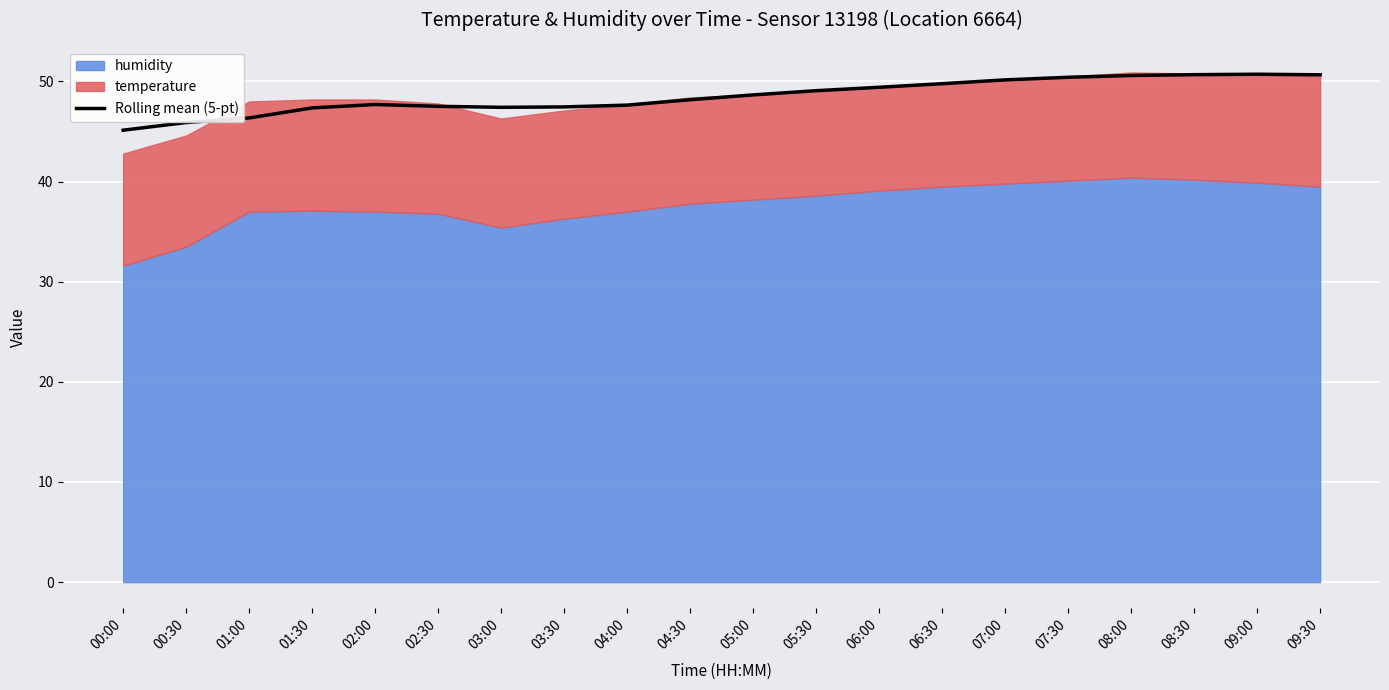

What is the maximum value shown in the chart?

50.7